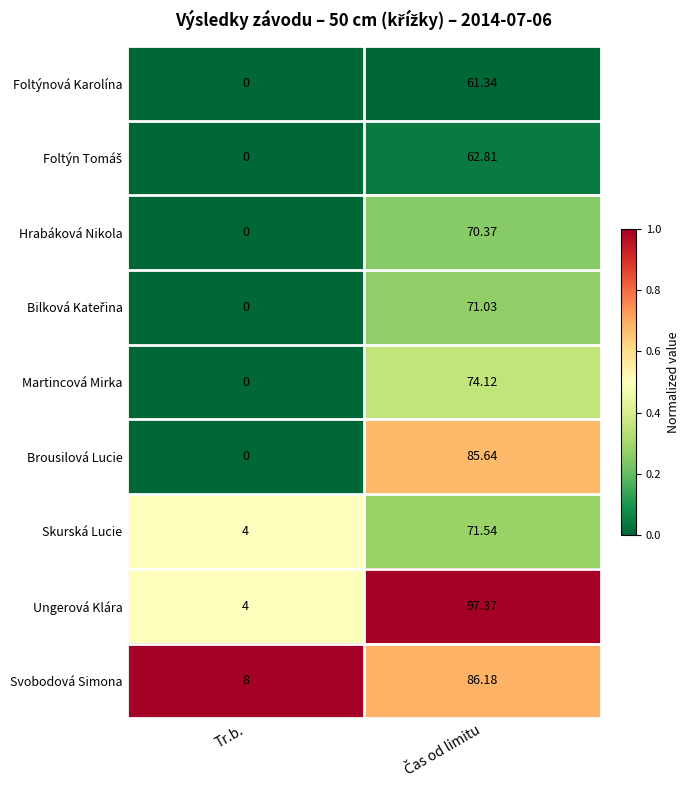

Count the number of categories in the chart.

2